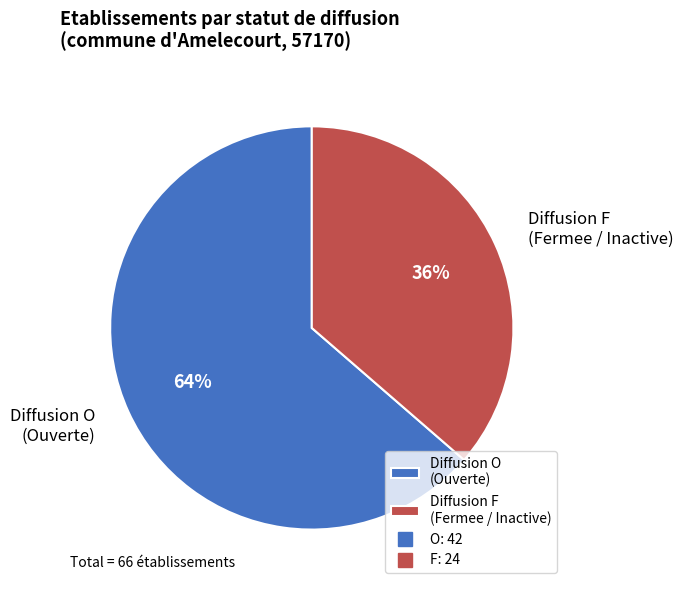

How many segments does this pie chart have?

2